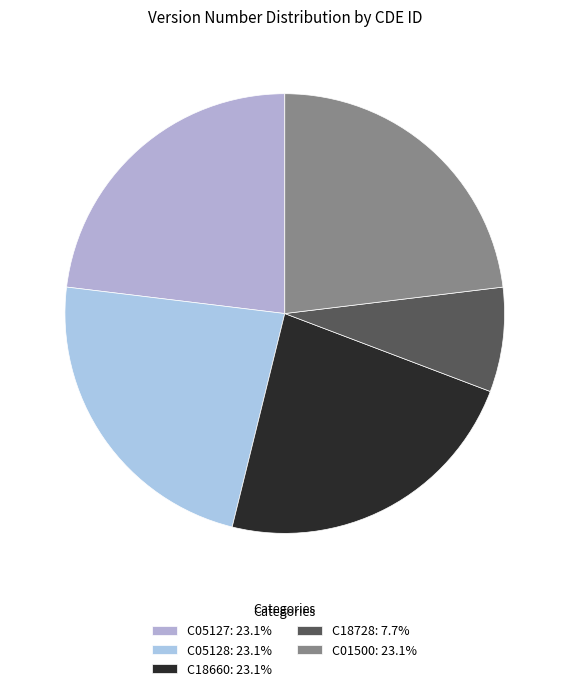

Which slice is the smallest?

C18728